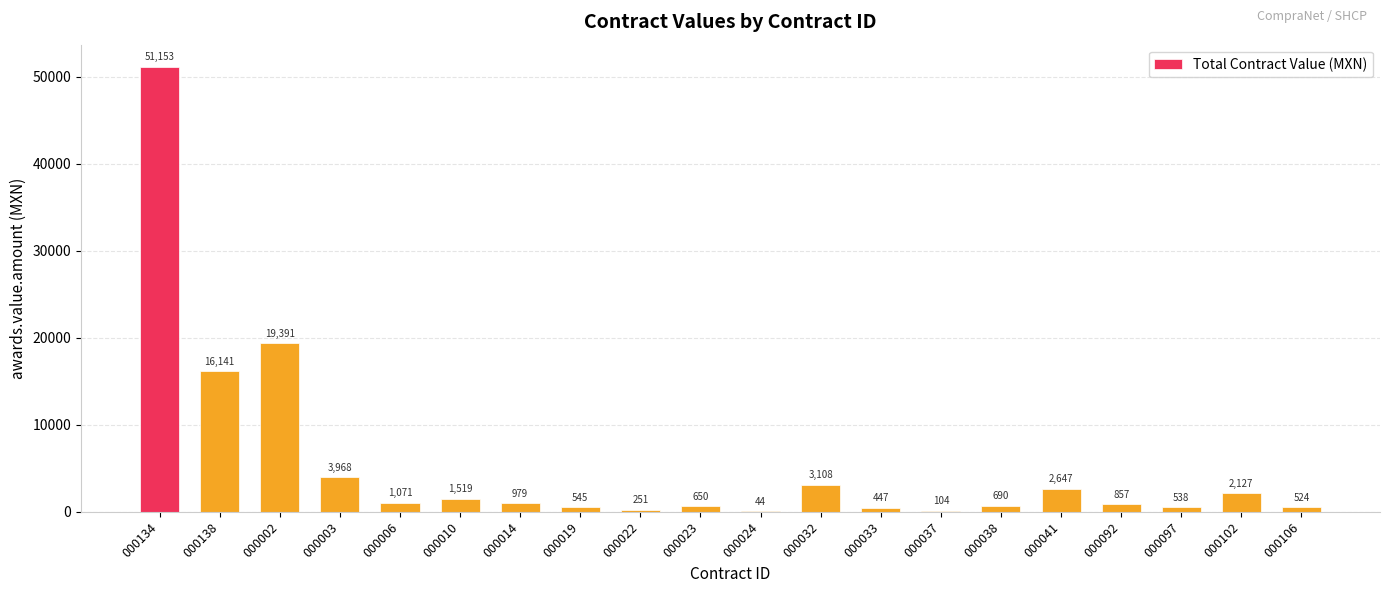

What is the greatest value displayed?

51153.0